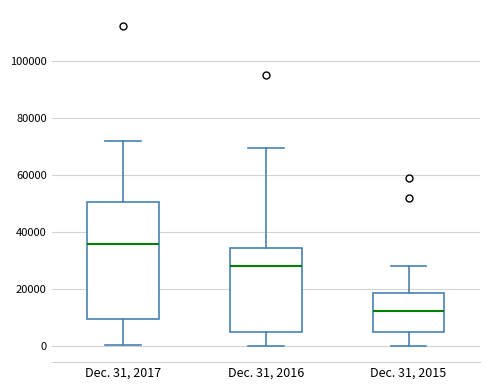

Where does the upper whisker of the box for Dec. 31, 2016 end on the y-axis? The values are not printed on the chart, so give them approximately, as read against the axis.

70000